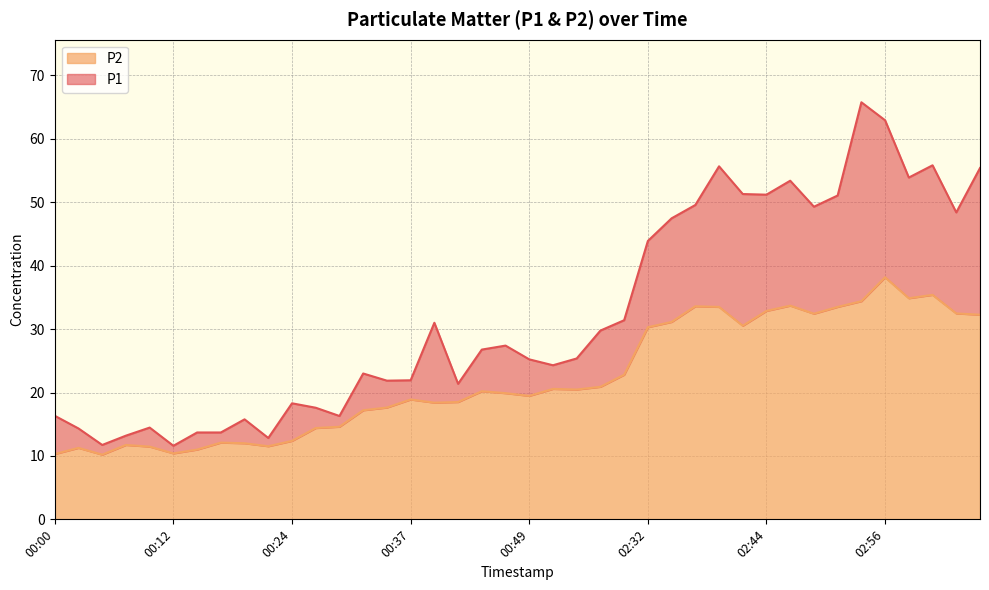

What is the lowest value of the P2 series?

10.2